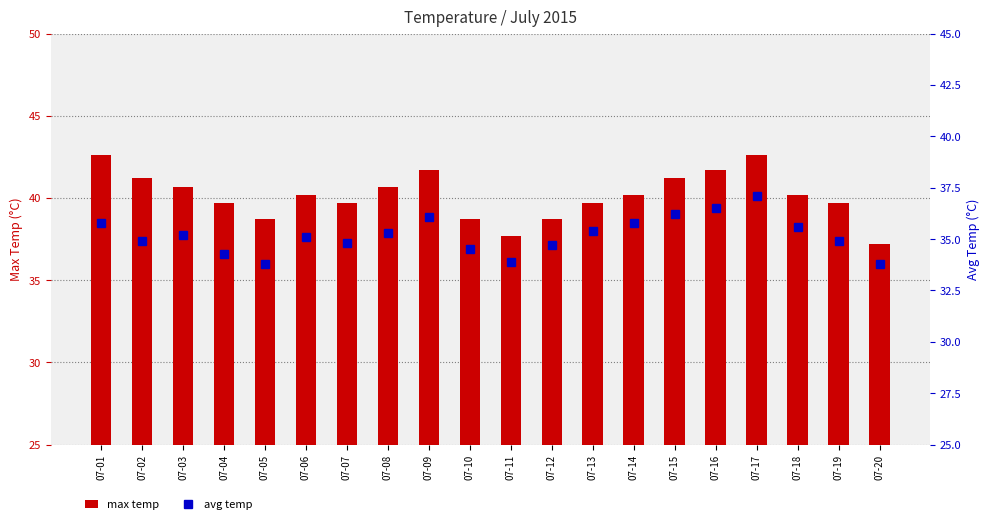

Which series changed the most between 07-05 and 07-18?

avg temp